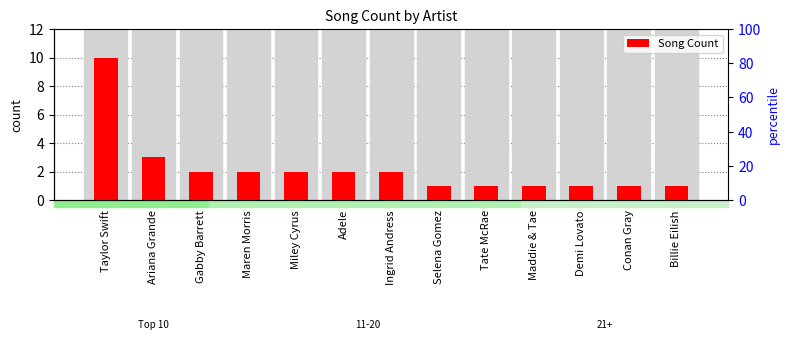

Count the values in the range 1 to 2.

11